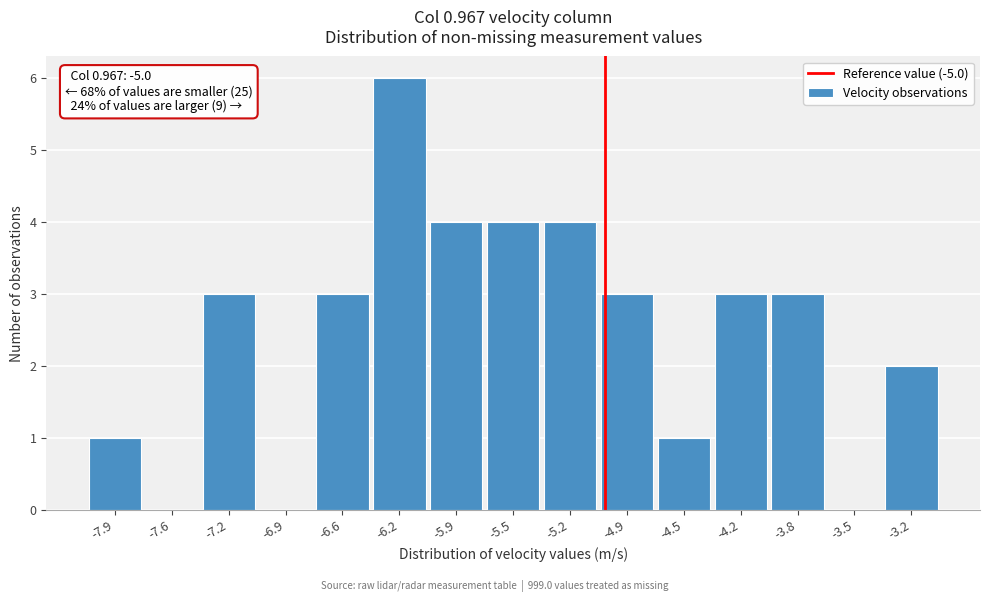

Over which range of the x-axis is the bar tallest?

-6.40 to -6.06